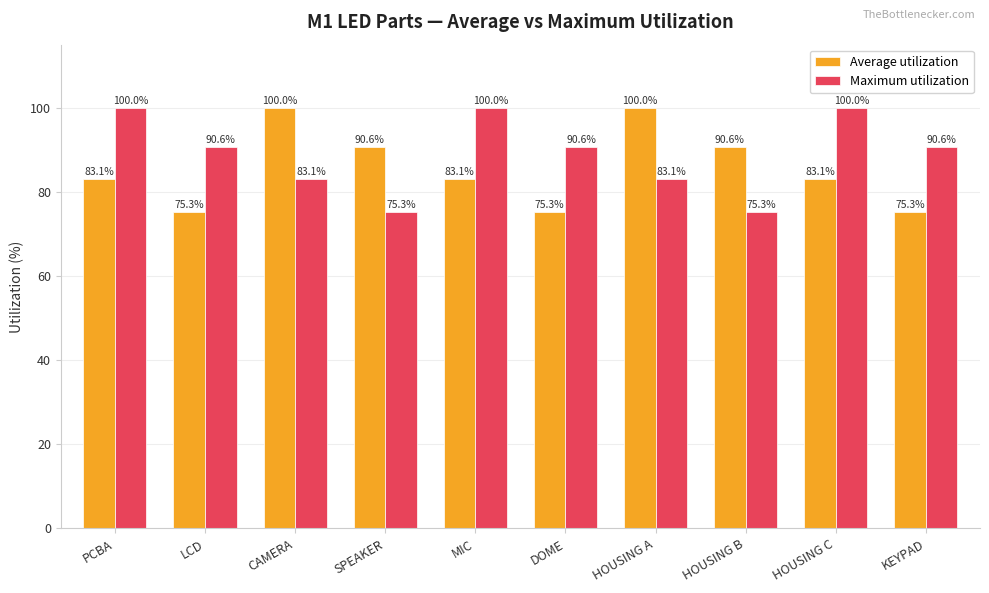

List the series in order of their overall mean, highest first.

Maximum utilization, Average utilization